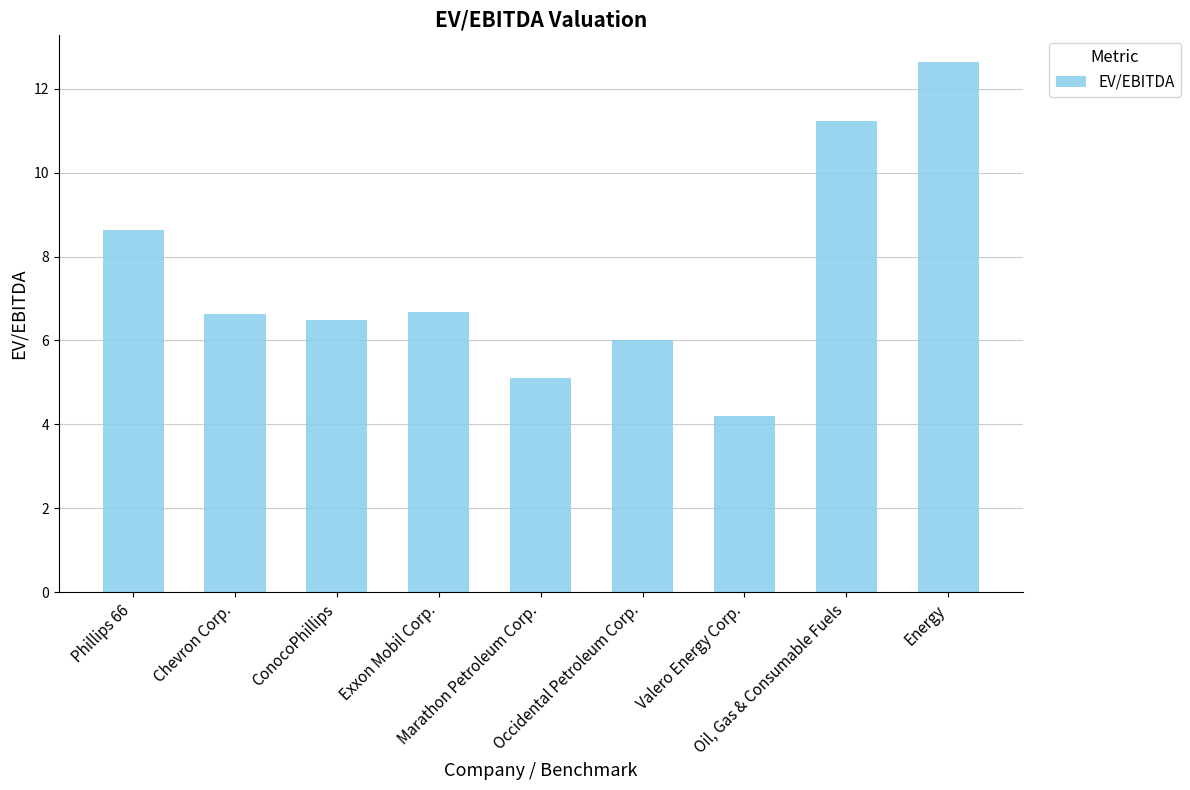

What is the value of the 3rd bar from the left?

6.5